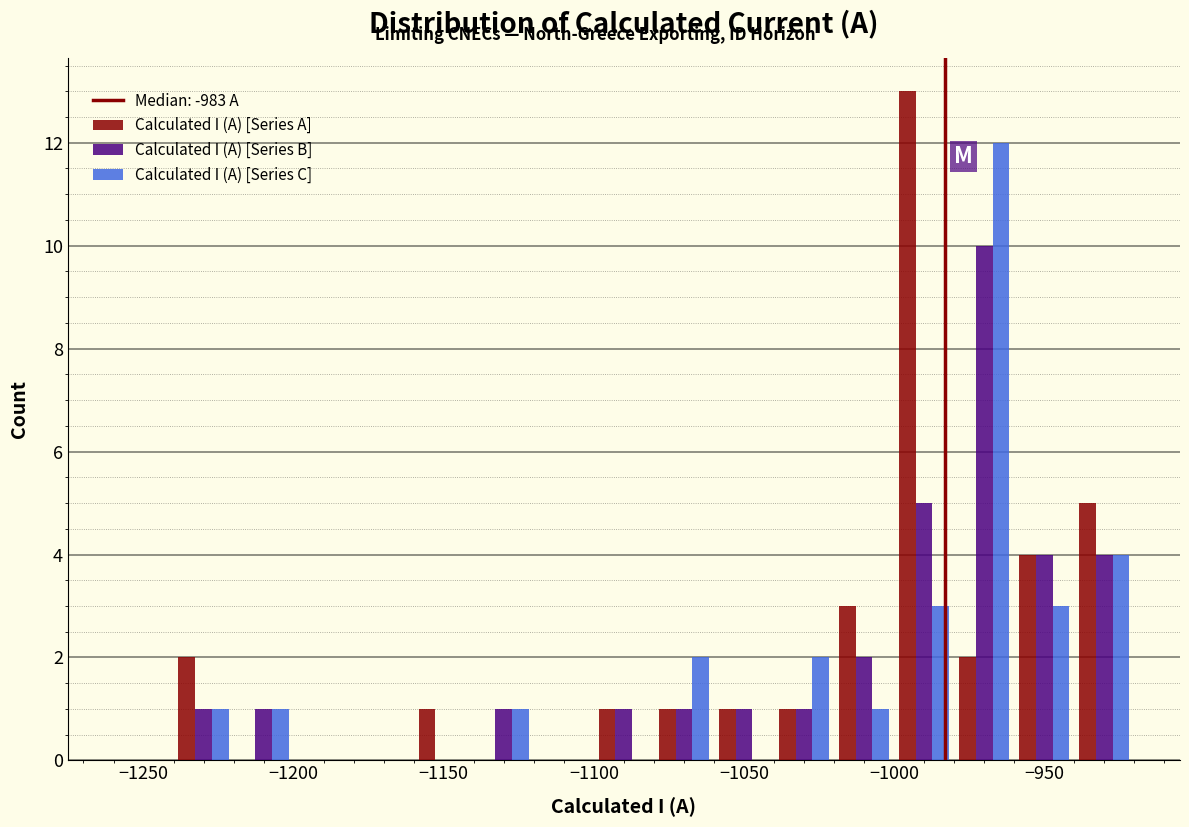

Reading left to right, list every range on the x-axis with the height of the bar of each series over it. The values are not printed on the chart, so give them approximately, as read against the axis.

-1260 to -1240: Calculated I (A) [Series A]=0	Calculated I (A) [Series B]=0	Calculated I (A) [Series C]=0
-1240 to -1220: Calculated I (A) [Series A]=2	Calculated I (A) [Series B]=1	Calculated I (A) [Series C]=1
-1220 to -1200: Calculated I (A) [Series A]=0	Calculated I (A) [Series B]=1	Calculated I (A) [Series C]=1
-1200 to -1180: Calculated I (A) [Series A]=0	Calculated I (A) [Series B]=0	Calculated I (A) [Series C]=0
-1180 to -1160: Calculated I (A) [Series A]=0	Calculated I (A) [Series B]=0	Calculated I (A) [Series C]=0
-1160 to -1140: Calculated I (A) [Series A]=1	Calculated I (A) [Series B]=0	Calculated I (A) [Series C]=0
-1140 to -1120: Calculated I (A) [Series A]=0	Calculated I (A) [Series B]=1	Calculated I (A) [Series C]=1
-1120 to -1100: Calculated I (A) [Series A]=0	Calculated I (A) [Series B]=0	Calculated I (A) [Series C]=0
-1100 to -1080: Calculated I (A) [Series A]=1	Calculated I (A) [Series B]=1	Calculated I (A) [Series C]=0
-1080 to -1060: Calculated I (A) [Series A]=1	Calculated I (A) [Series B]=1	Calculated I (A) [Series C]=2
-1060 to -1040: Calculated I (A) [Series A]=1	Calculated I (A) [Series B]=1	Calculated I (A) [Series C]=0
-1040 to -1020: Calculated I (A) [Series A]=1	Calculated I (A) [Series B]=1	Calculated I (A) [Series C]=2
-1020 to -1000: Calculated I (A) [Series A]=3	Calculated I (A) [Series B]=2	Calculated I (A) [Series C]=1
-1000 to -980: Calculated I (A) [Series A]=13	Calculated I (A) [Series B]=5	Calculated I (A) [Series C]=3
-980 to -960: Calculated I (A) [Series A]=2	Calculated I (A) [Series B]=10	Calculated I (A) [Series C]=12
-960 to -940: Calculated I (A) [Series A]=4	Calculated I (A) [Series B]=4	Calculated I (A) [Series C]=3
-940 to -920: Calculated I (A) [Series A]=5	Calculated I (A) [Series B]=4	Calculated I (A) [Series C]=4